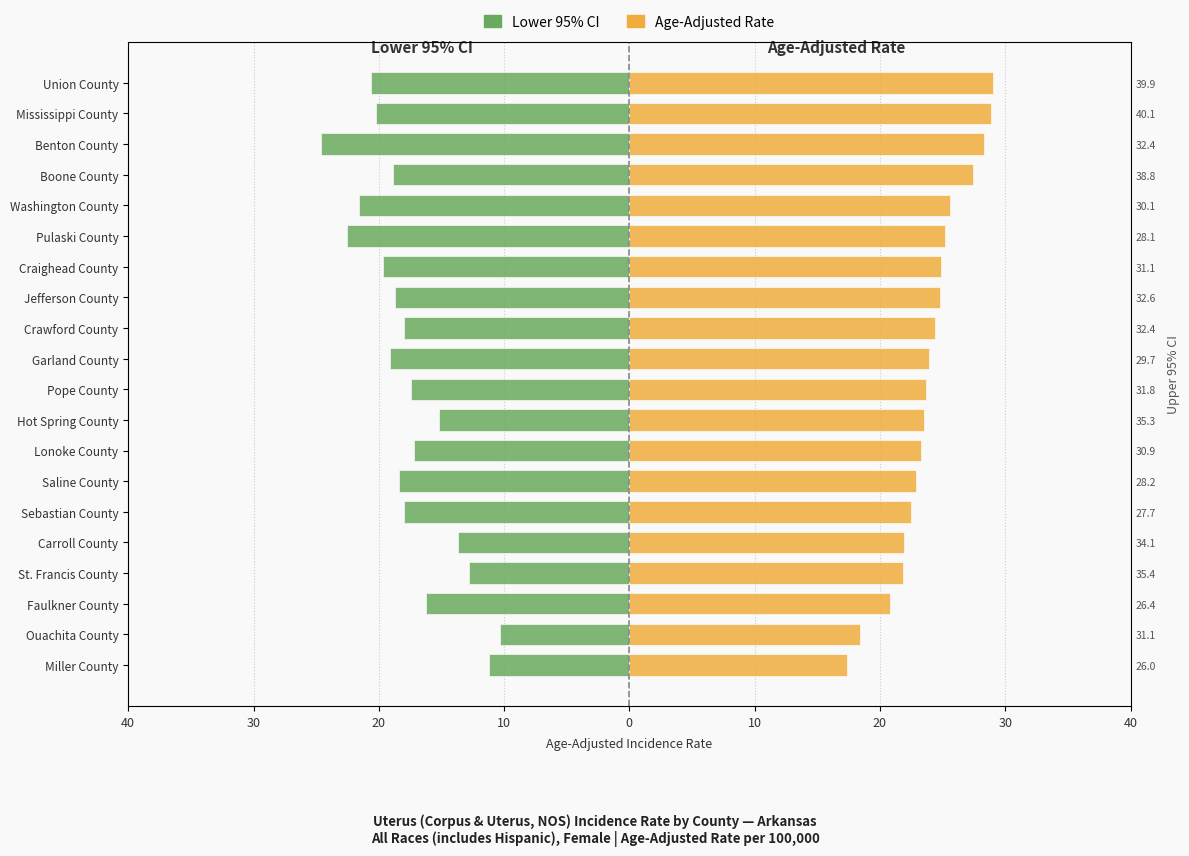

Which series has the largest range (max minus min)?

Lower 95% CI